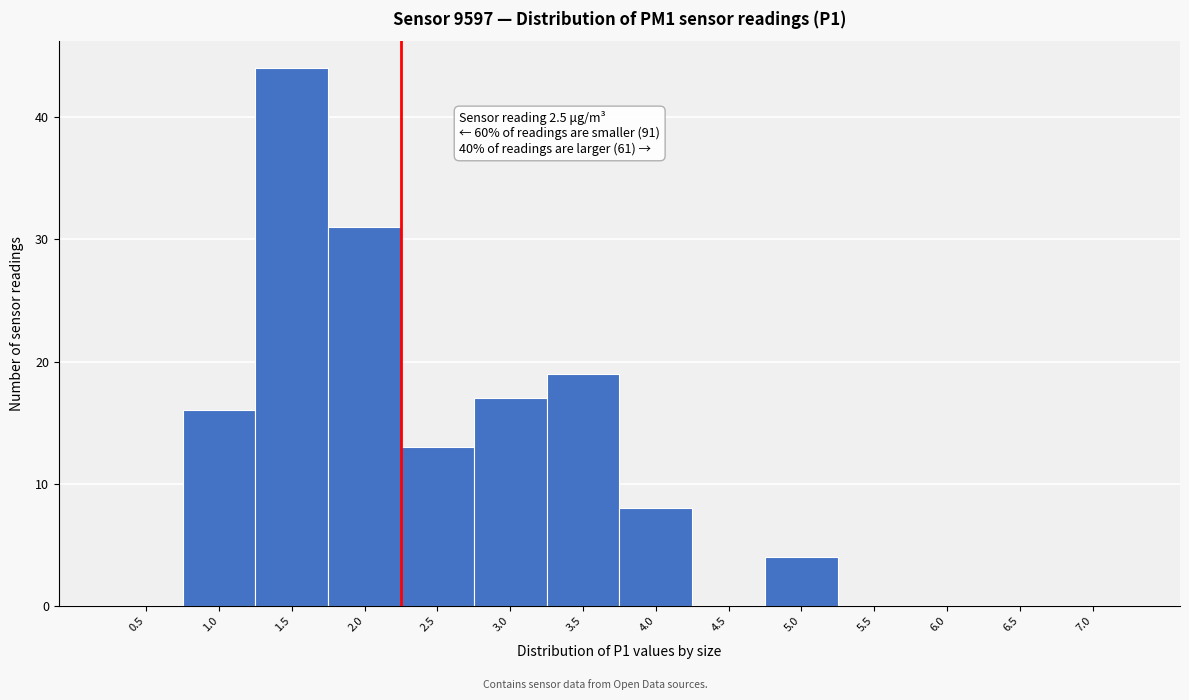

Reading left to right, transcribe all the data shown in this chart.

0.5=0	1.0=16	1.5=44	2.0=31	2.5=13	3.0=17	3.5=19	4.0=8	4.5=0	5.0=4	5.5=0	6.0=0	6.5=0	7.0=0